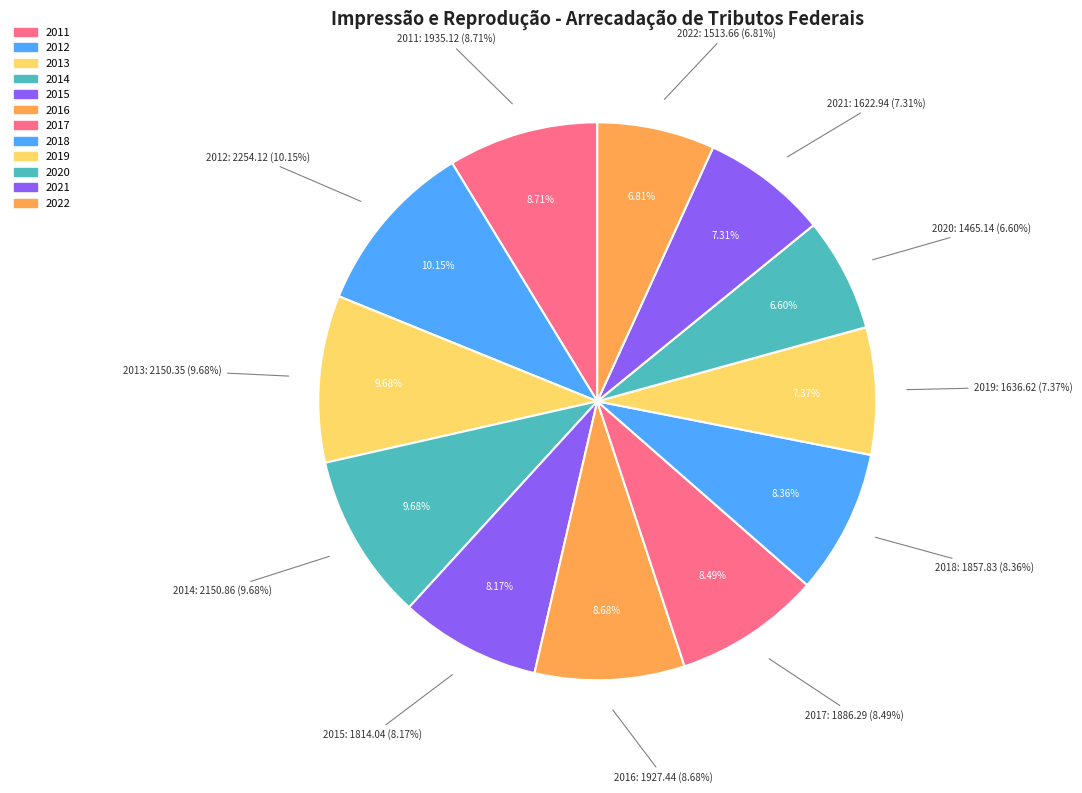

Rank the categories by value from lowest to highest.

2020, 2022, 2021, 2019, 2015, 2018, 2017, 2016, 2011, 2013, 2014, 2012